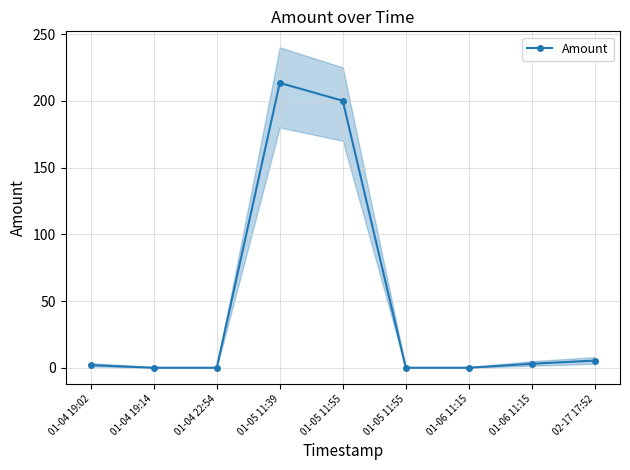

What is the sum of the values at 01-05 11:55 and 02-17 17:52?

5.4